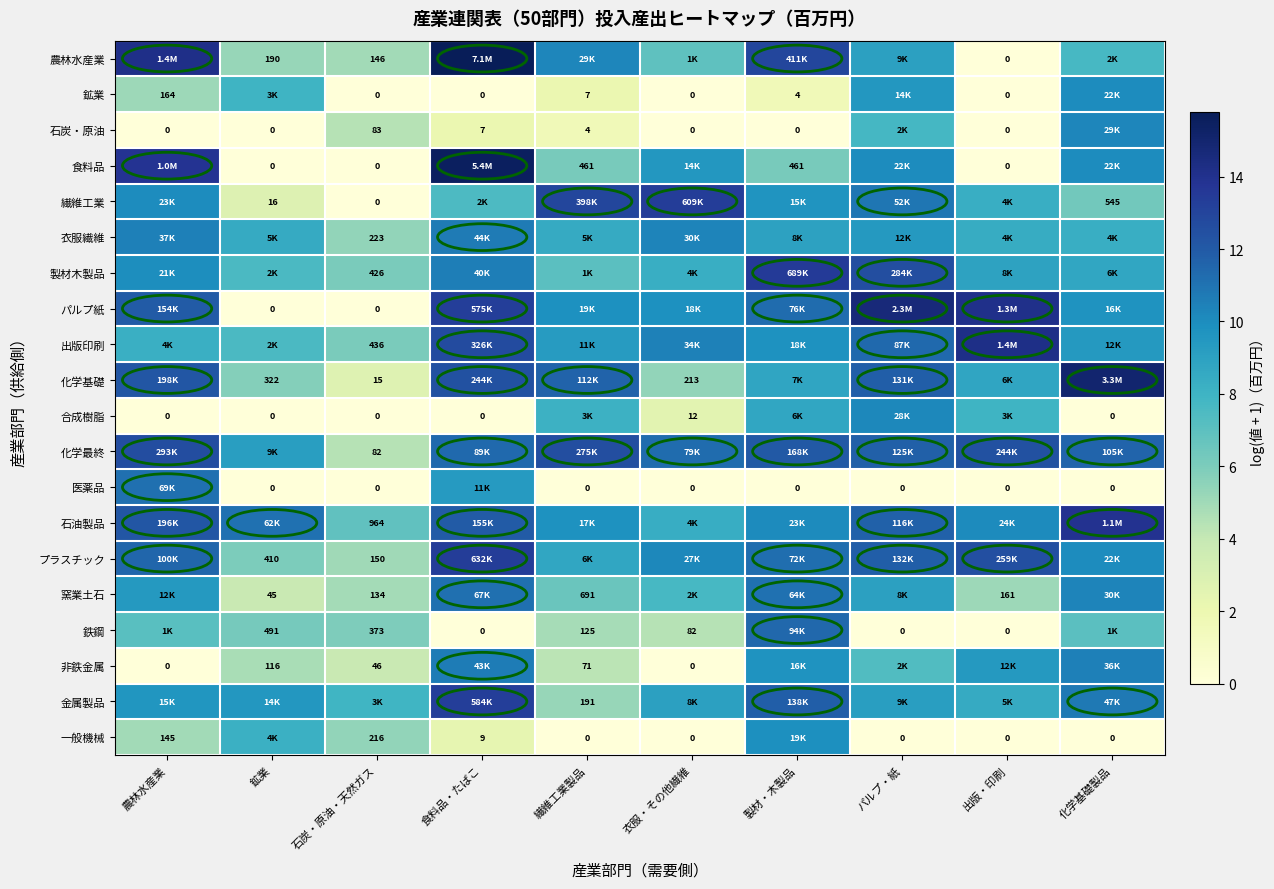

Between 石炭・原油・天然ガス and 衣服・その他繊維, which is larger?

衣服・その他繊維